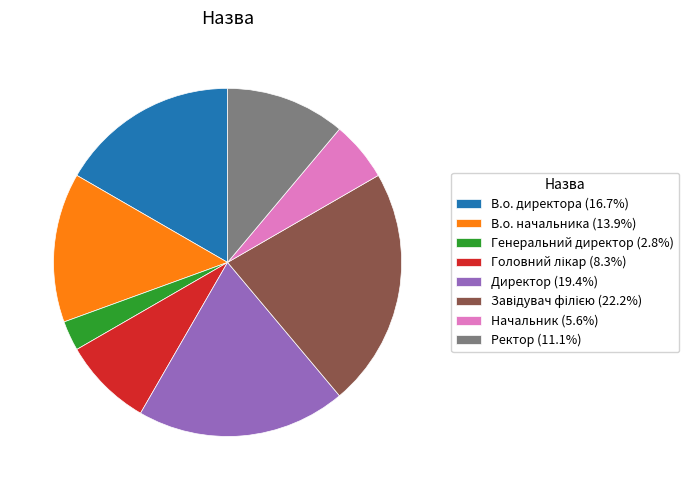

Is the sum of Директор (19.4%) and Генеральний директор (2.8%) greater than half?

No